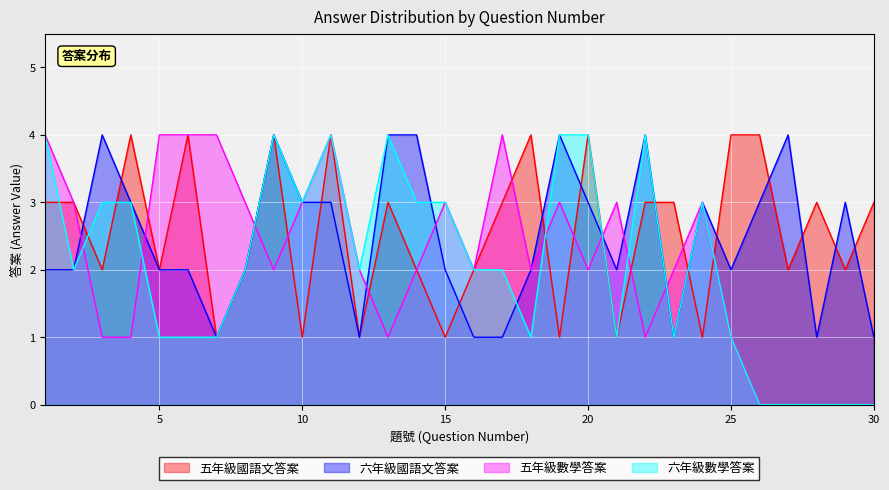

At which category does 五年級國語文答案 reach its first local peak?

4